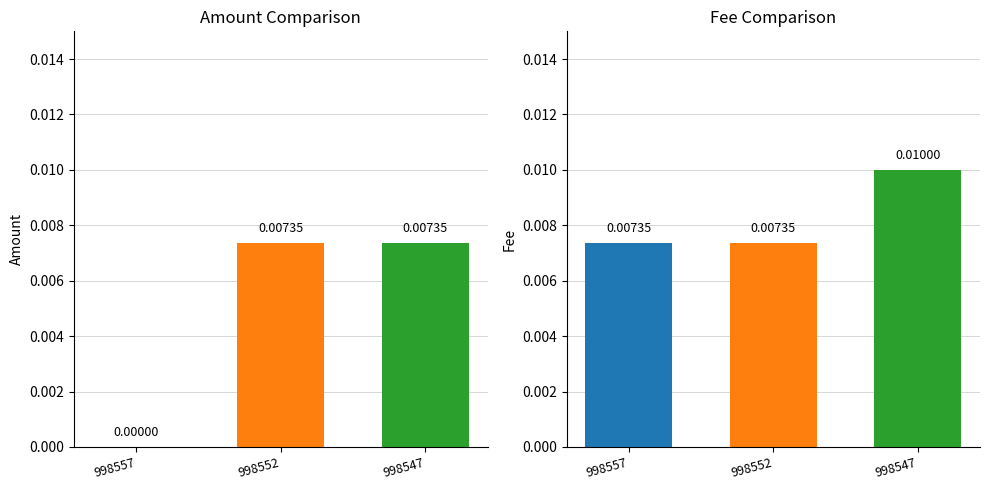

Which has a higher value, 998552 or 998557?

998552